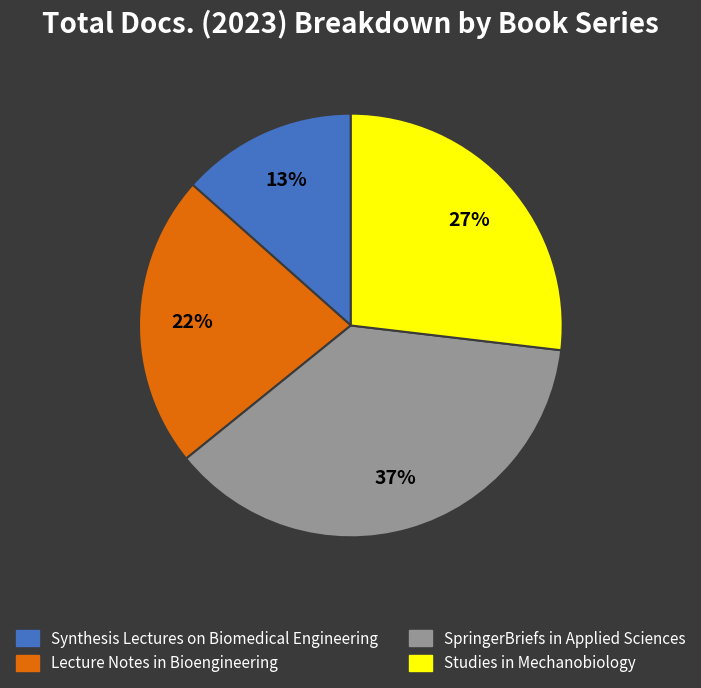

Which has a higher value, Lecture Notes in Bioengineering or Studies in Mechanobiology?

Studies in Mechanobiology